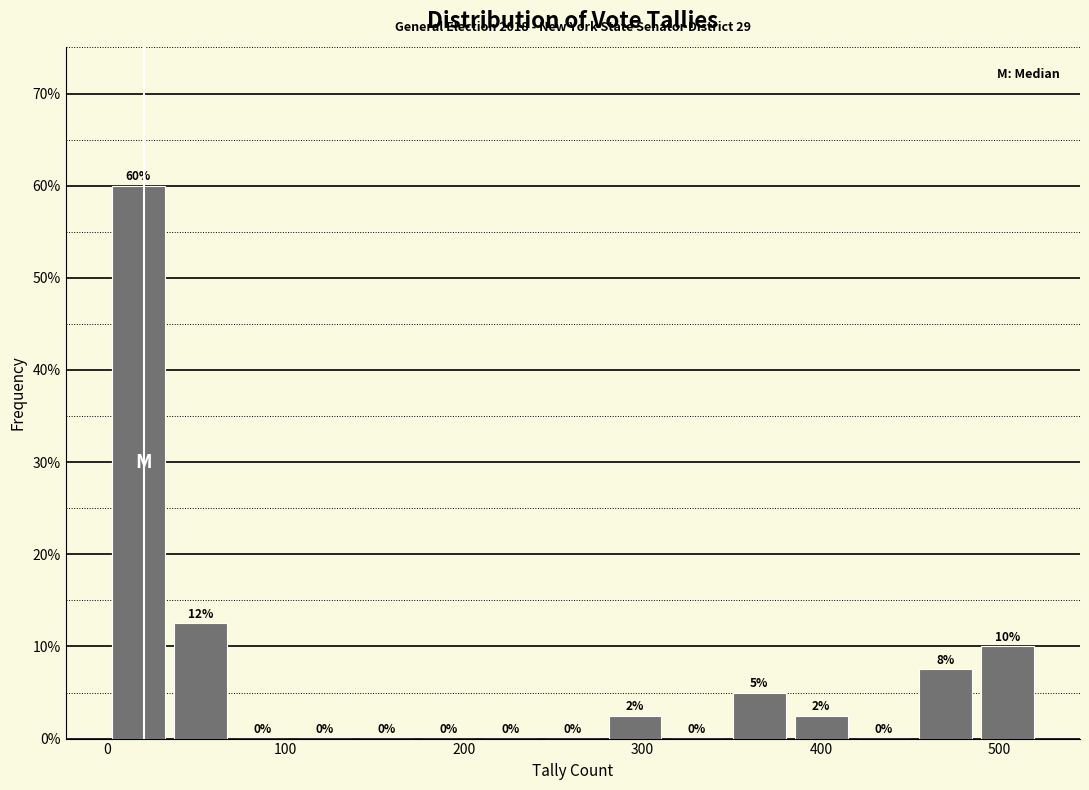

Read against the x-axis, roughly where is the centre of the tallest bar?

20